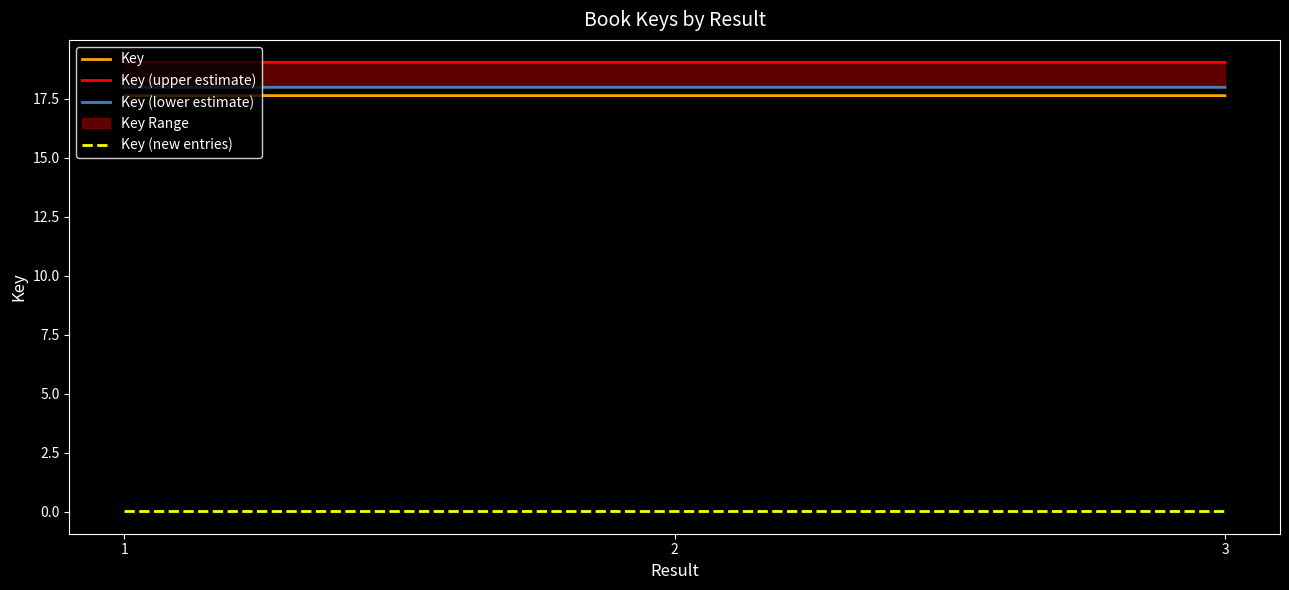

Between 1 and 2, which series saw the biggest shift?

Key (upper estimate)